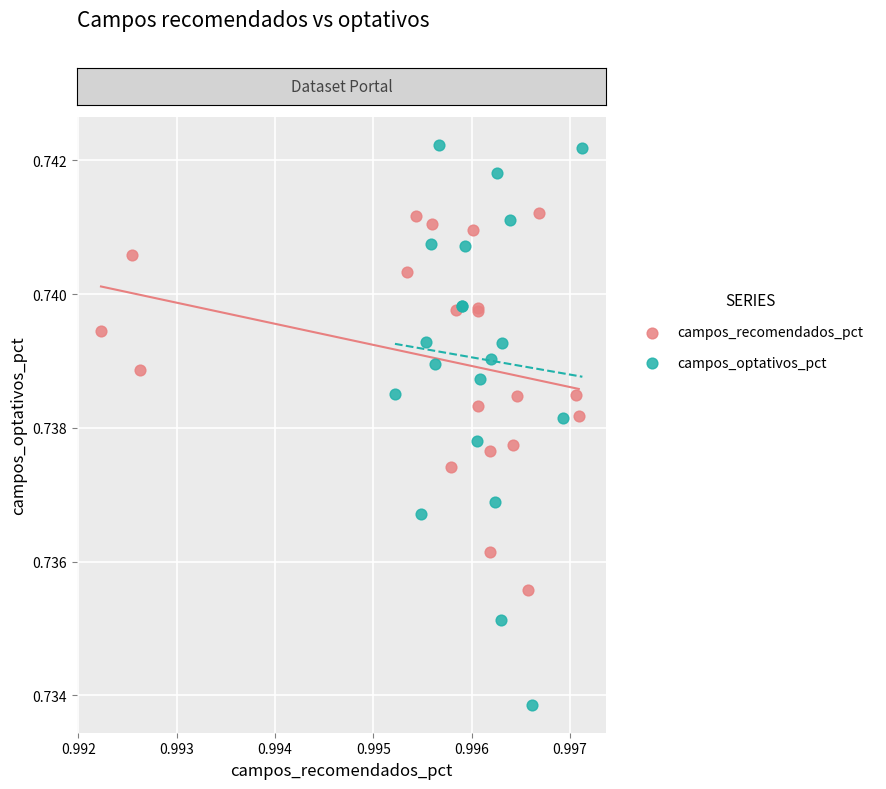

Which series has the widest spread of Y values?

campos_optativos_pct